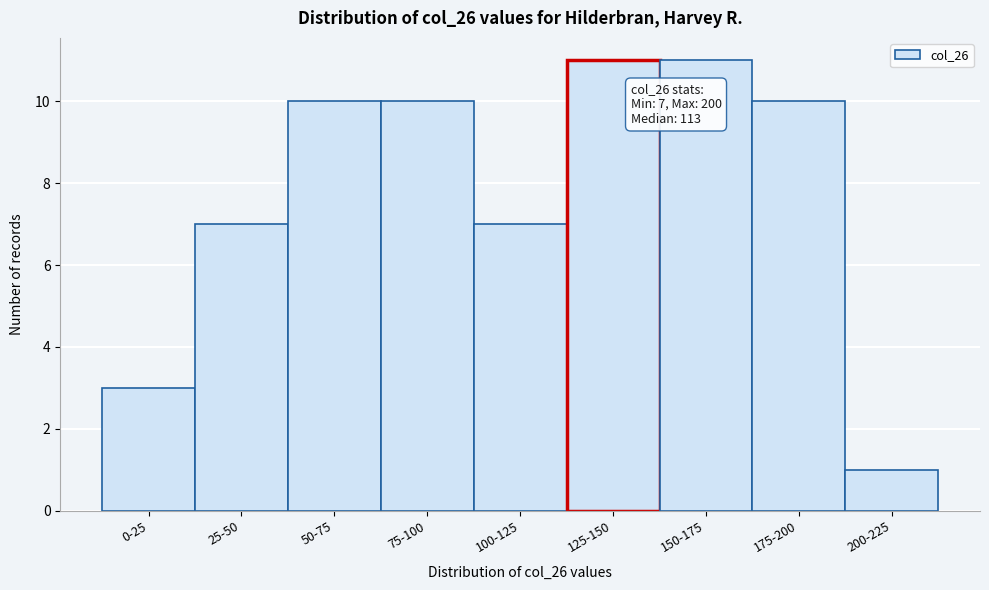

Reading left to right, transcribe all the data shown in this chart.

3	7	10	10	7	11	11	10	1